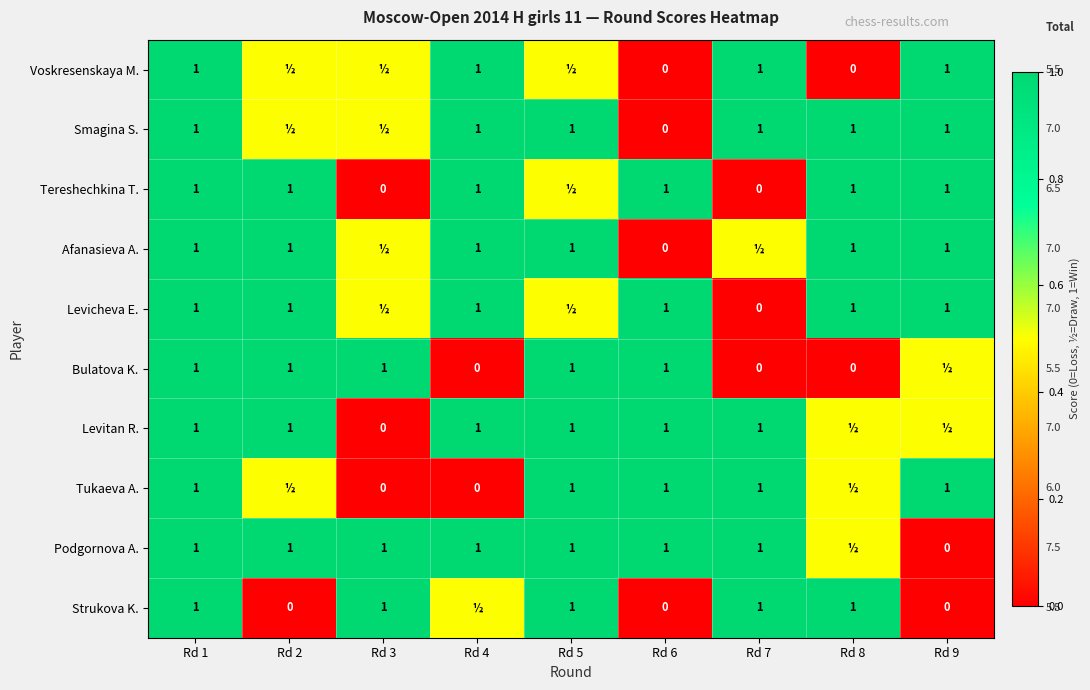

Is the value of Tereshechkina T. at Rd 7 greater than the value of Tukaeva A. at Rd 6?

No